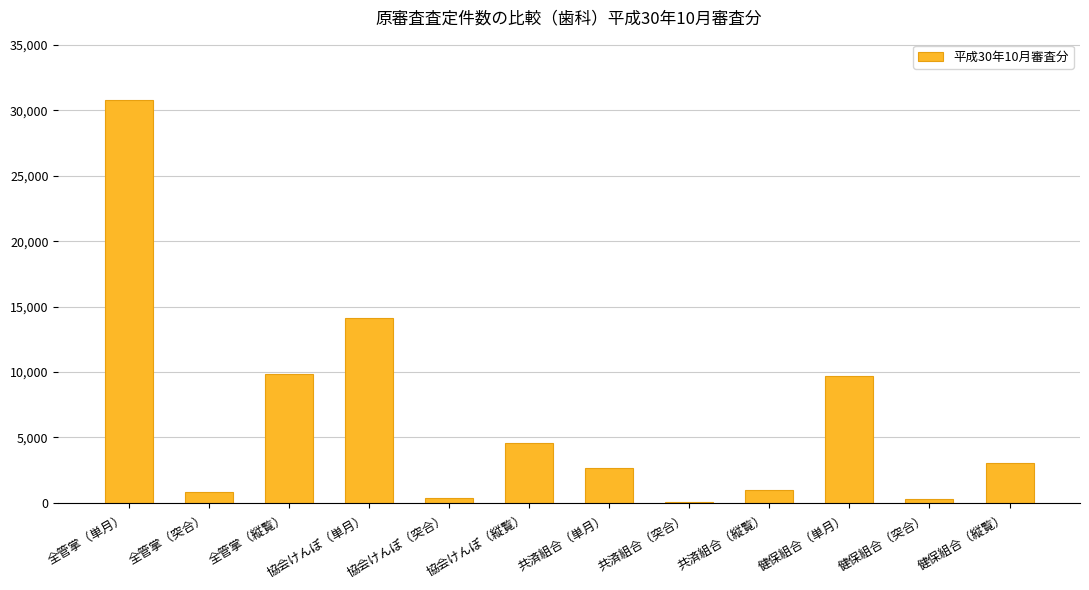

At which category does the chart reach its peak across all series?

全管掌（単月）